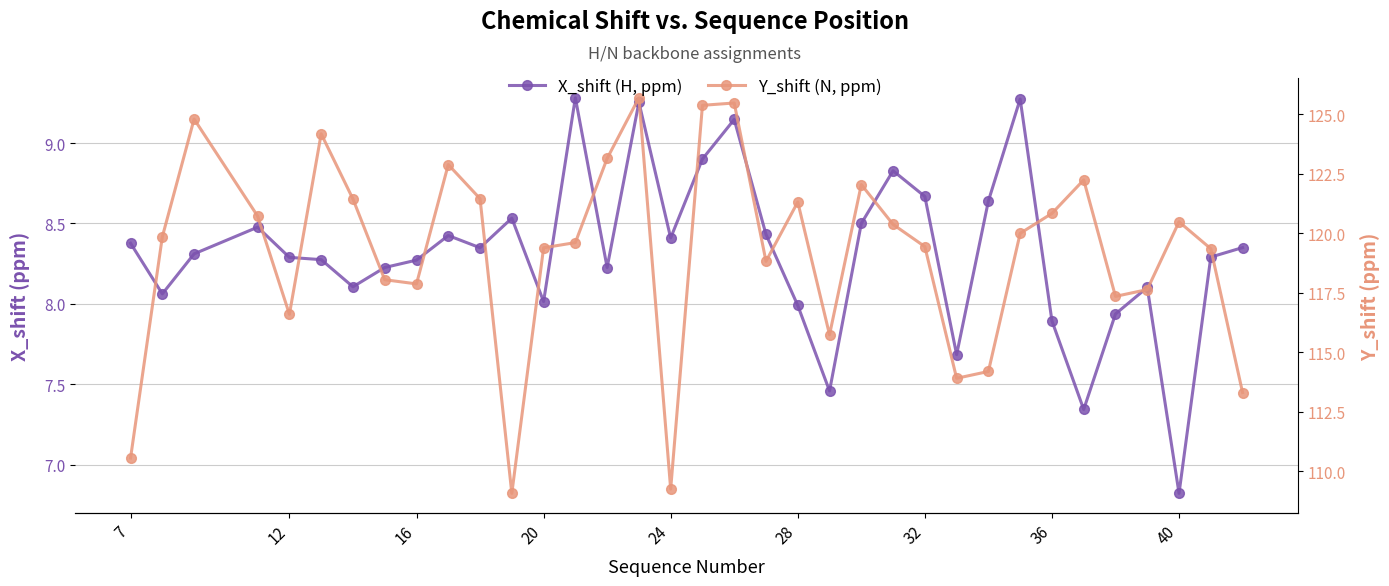

True or false: Y_shift (N, ppm) has a value of 188.2 at 11.

False